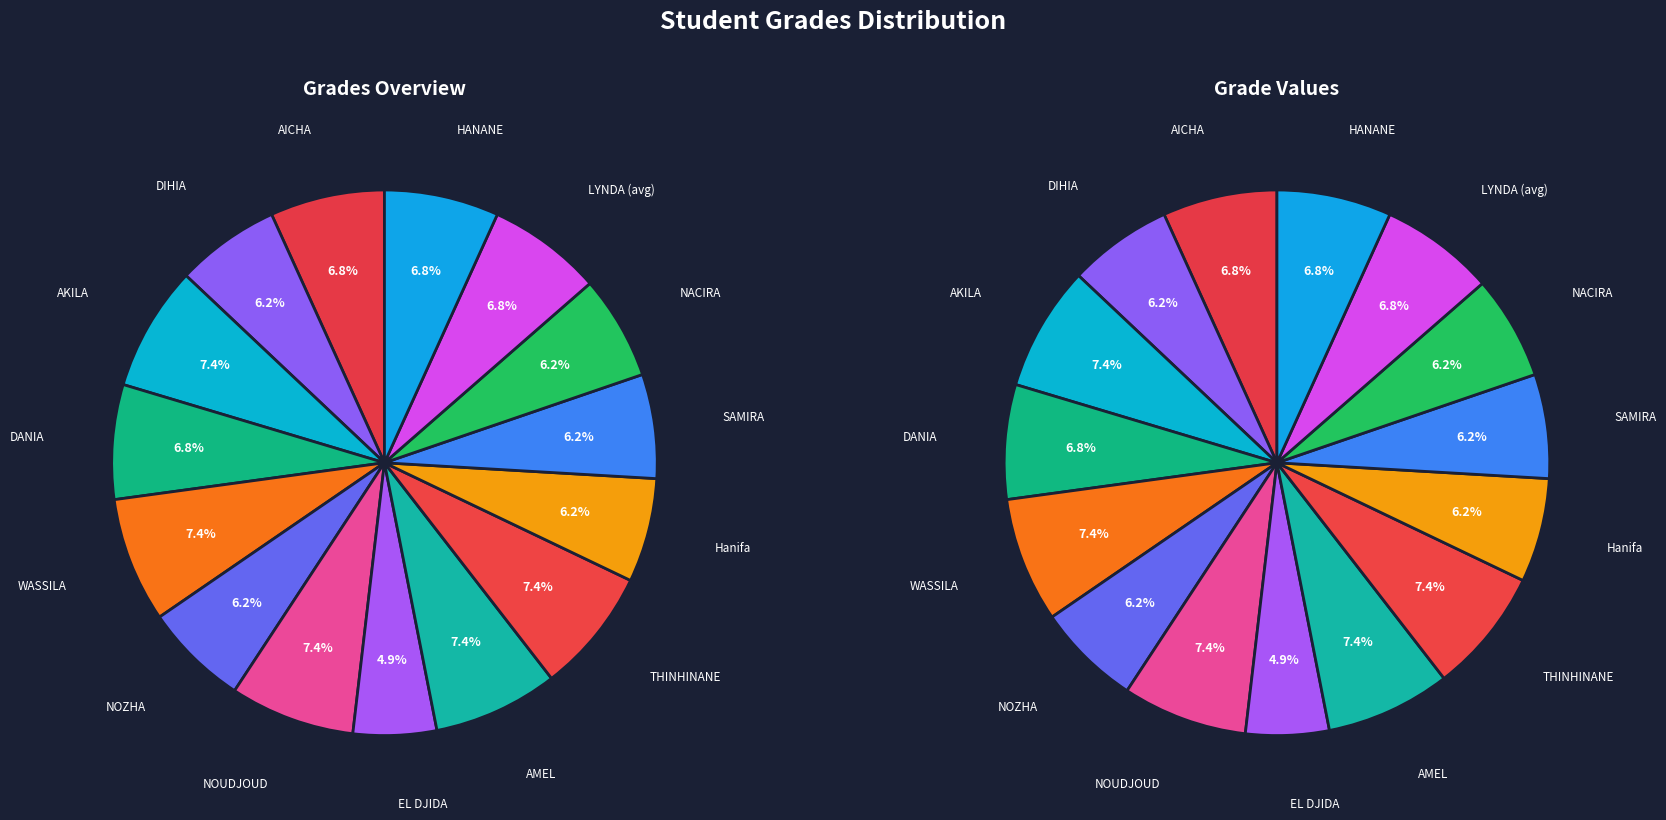

What percentage do HANANE and THINHINANE together represent?

14.2%